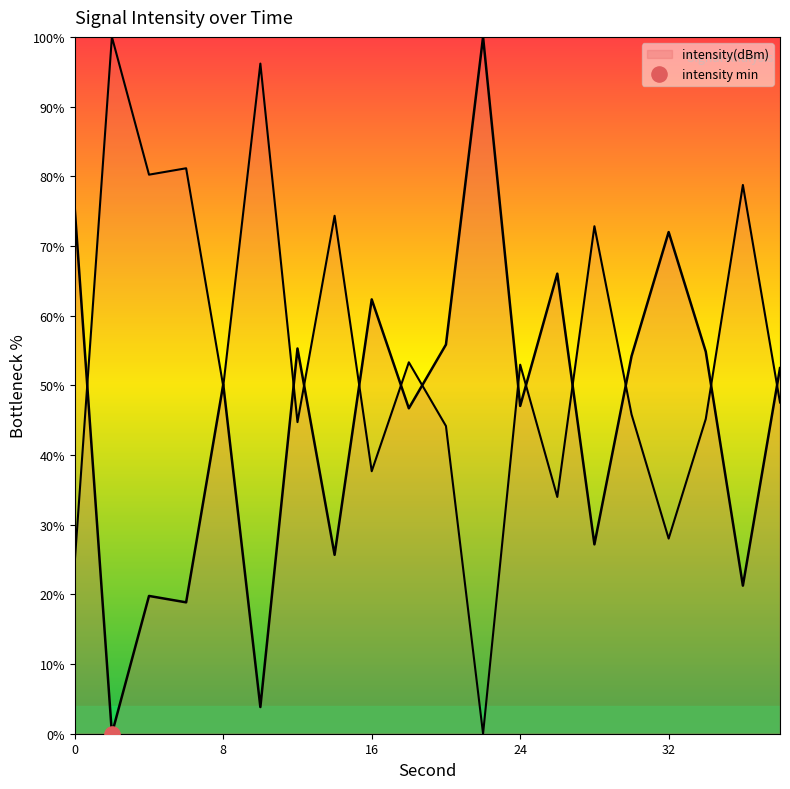

Approximately how many times larger is the value at 14 compared to 8?

0.5